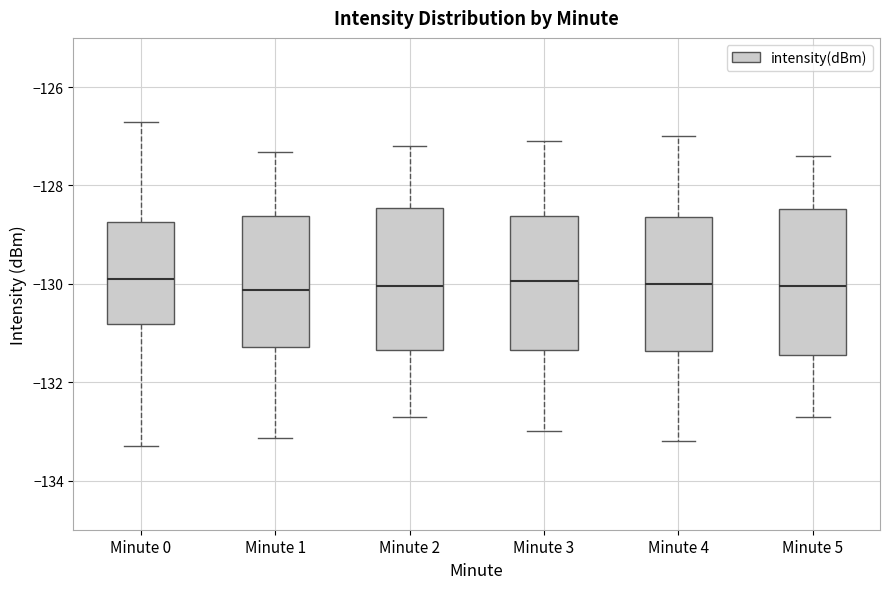

Where does the median line of the box for Minute 3 sit on the y-axis? The values are not printed on the chart, so give them approximately, as read against the axis.

-130.0